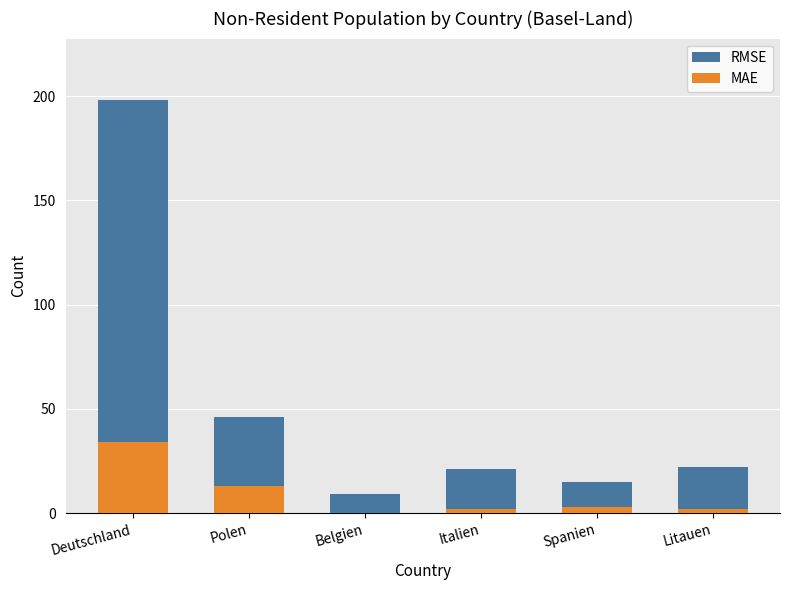

How many groups of bars are there?

6